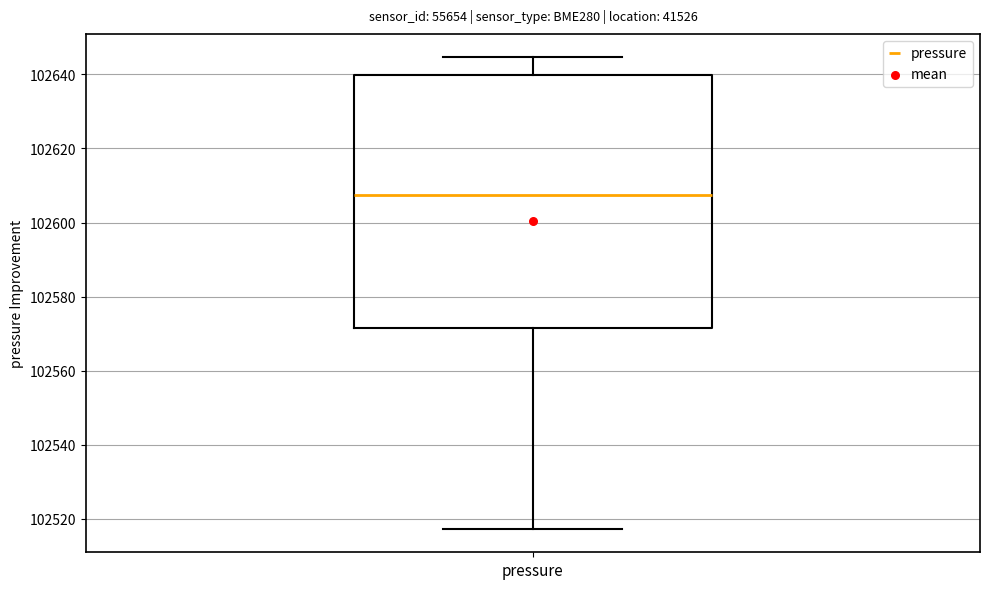

Transcribe this box plot: give where the median line is, the range the box spans, and where the two whiskers end, as read against the y-axis. The values are not printed on the chart, so give them approximately, as read against the axis.

median 102608, box 102572 to 102640, whiskers 102518 to 102644